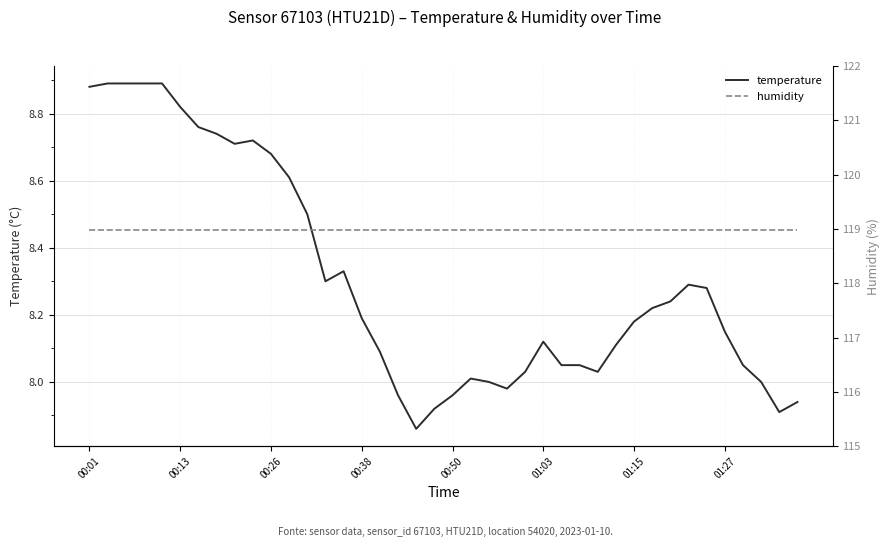

What are all the series names shown in the legend?

temperature, humidity